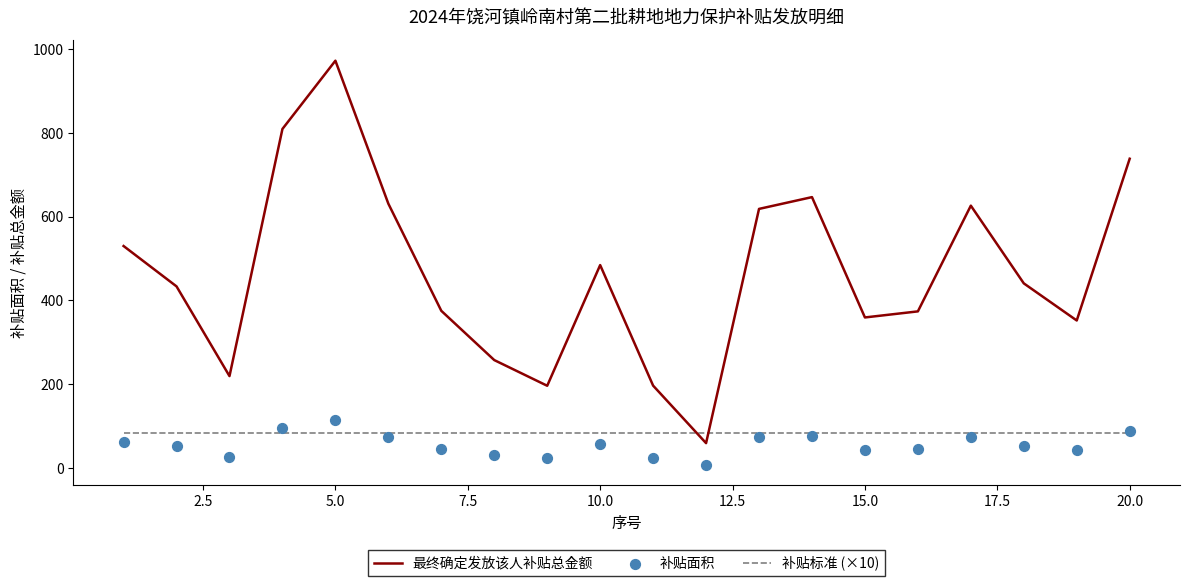

Which series has the largest total across all categories?

最终确定发放该人补贴总金额